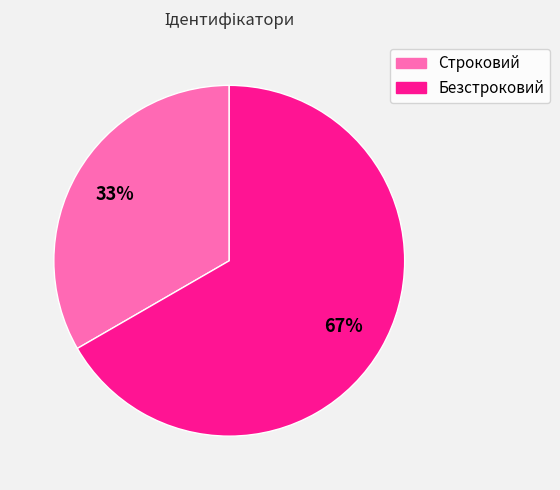

Is the sum of Безстроковий and Строковий greater than half?

Yes